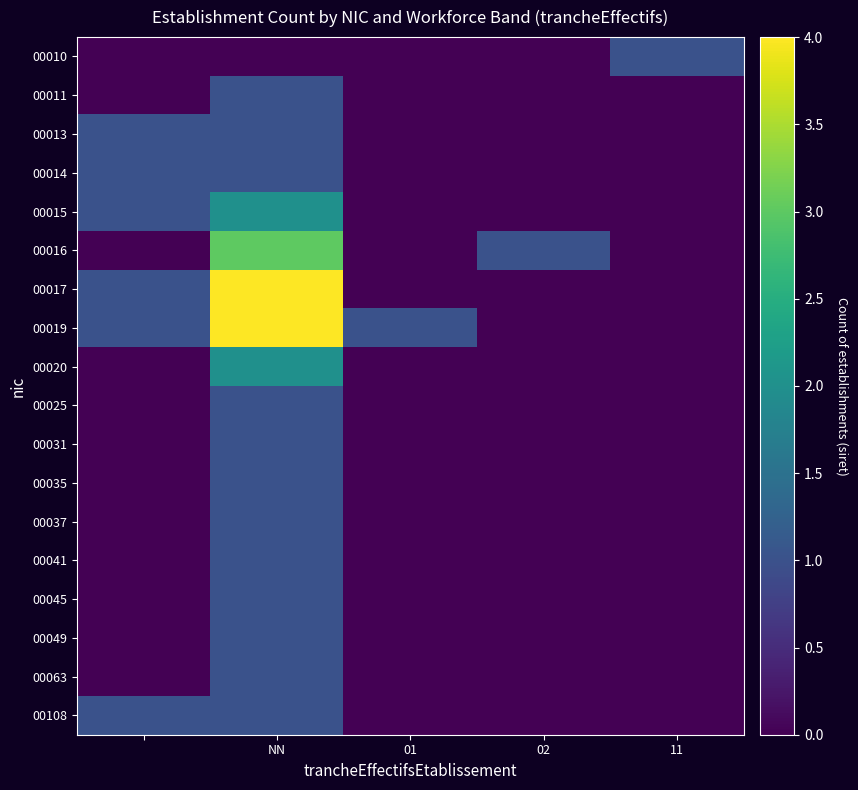

Reading right to left, extract all data points from this chart.

00010: 1	0	0	0	0
00011: 0	0	0	1	0
00013: 0	0	0	1	1
00014: 0	0	0	1	1
00015: 0	0	0	2	1
00016: 0	1	0	3	0
00017: 0	0	0	4	1
00019: 0	0	1	4	1
00020: 0	0	0	2	0
00025: 0	0	0	1	0
00031: 0	0	0	1	0
00035: 0	0	0	1	0
00037: 0	0	0	1	0
00041: 0	0	0	1	0
00045: 0	0	0	1	0
00049: 0	0	0	1	0
00063: 0	0	0	1	0
00108: 0	0	0	1	1